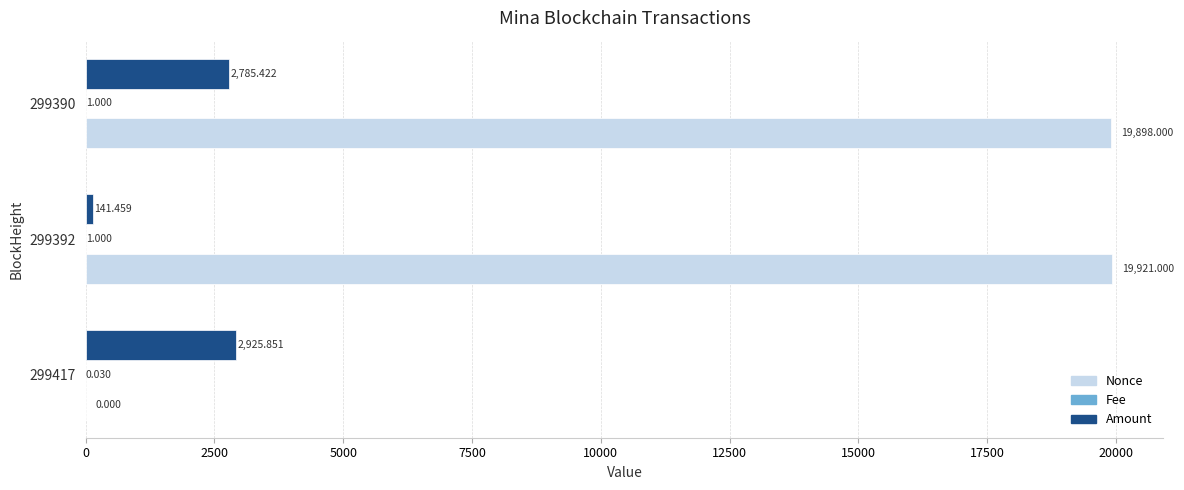

How many data points in Amount are above 2785?

2